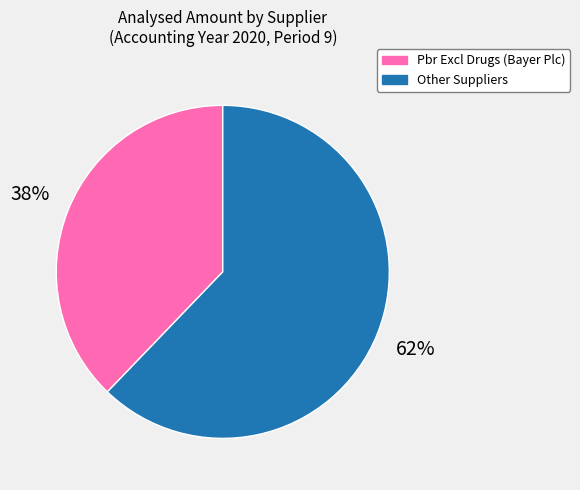

Is there any slice that represents more than half of the pie?

Yes